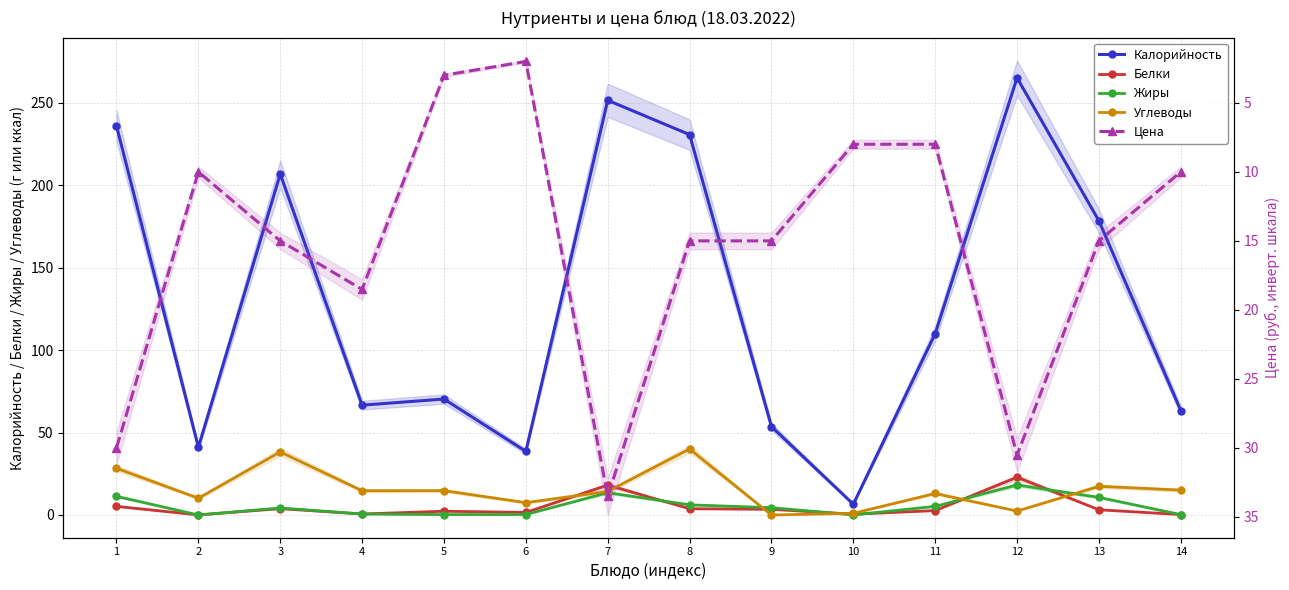

What is the value of the Углеводы point at the 10th from the left?

1.0